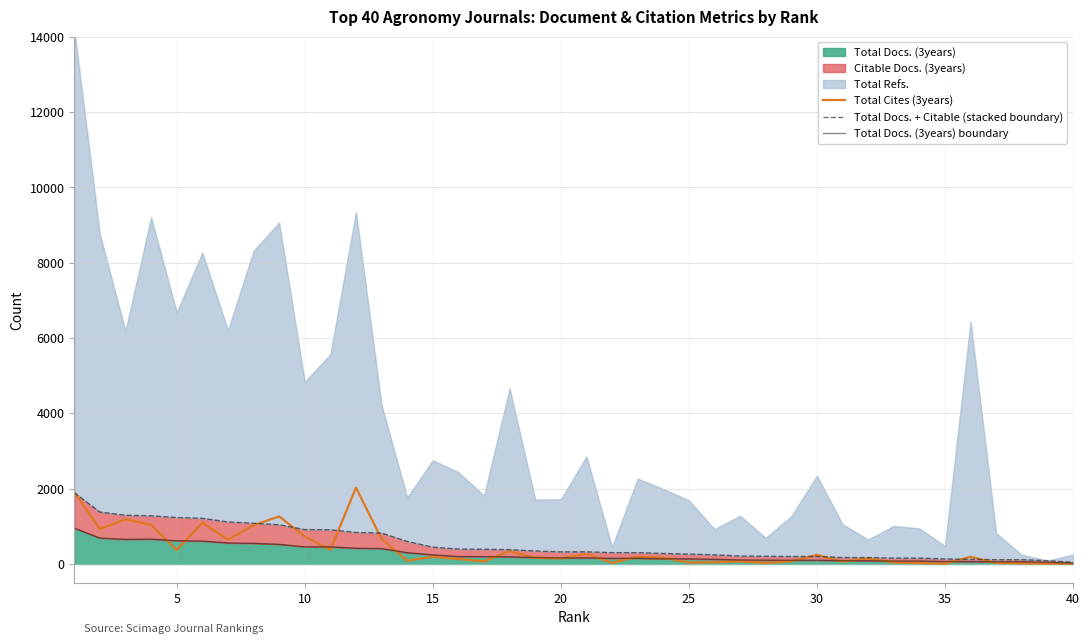

Rank the series by their average value, from lowest to highest.

Total Docs. (3years) boundary, Total Cites (3years), Total Docs. + Citable (stacked boundary)